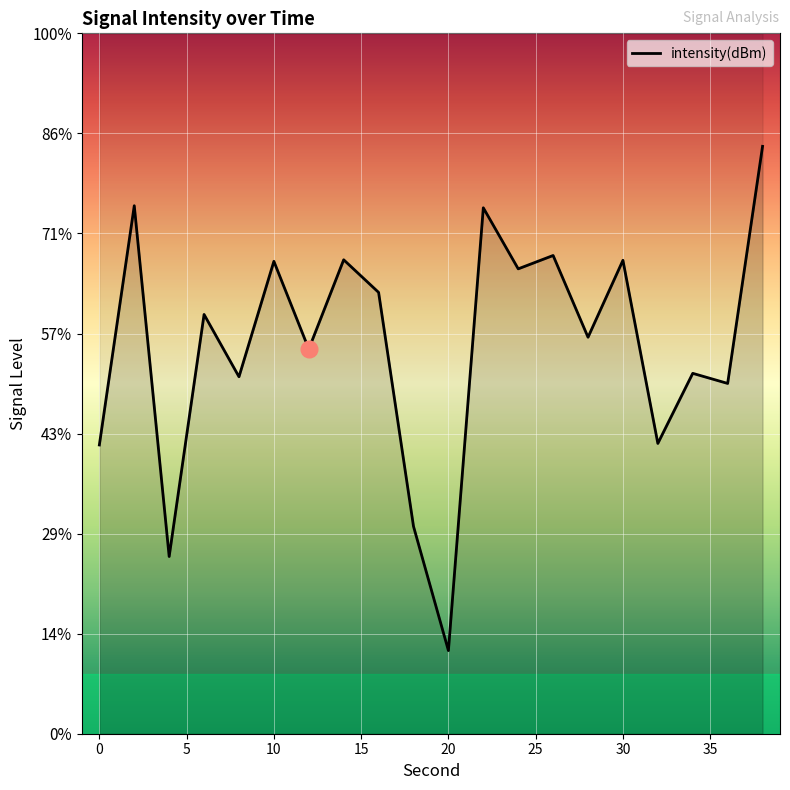

Which has a higher value, 38 or 8?

38